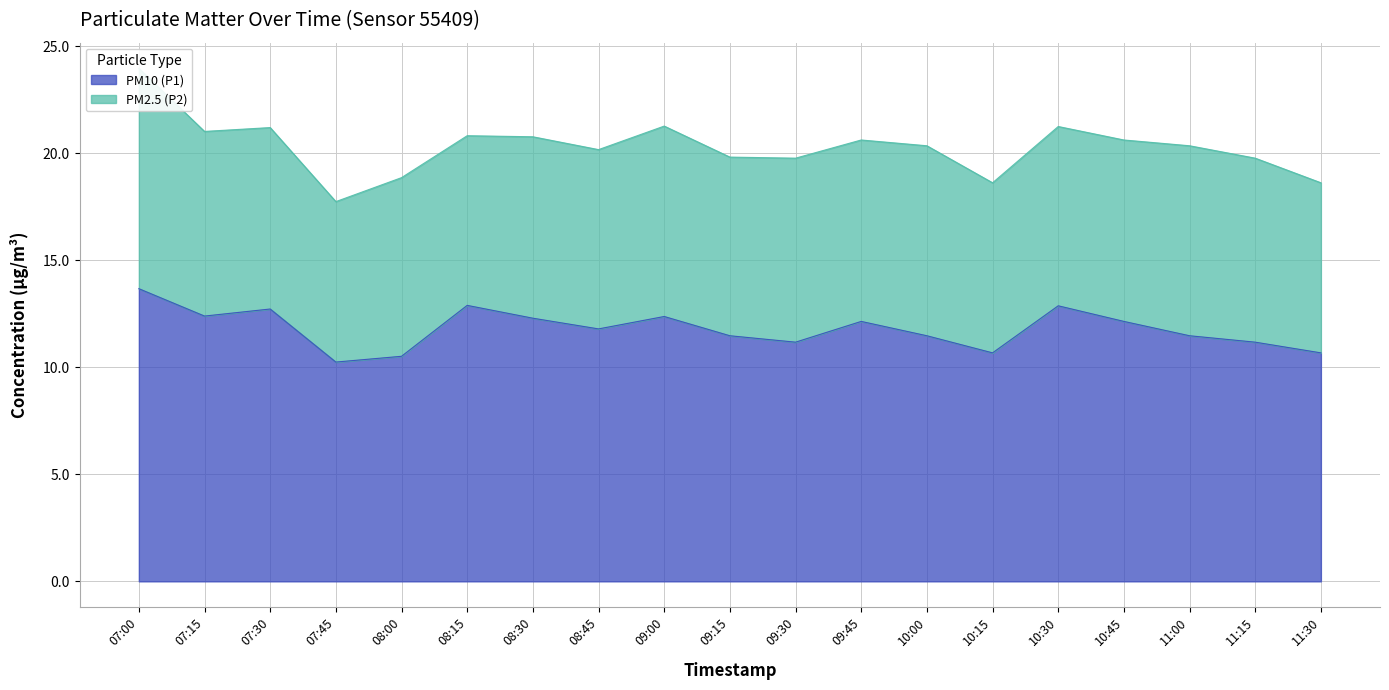

At which label does PM10 (P1) reach its peak?

07:00